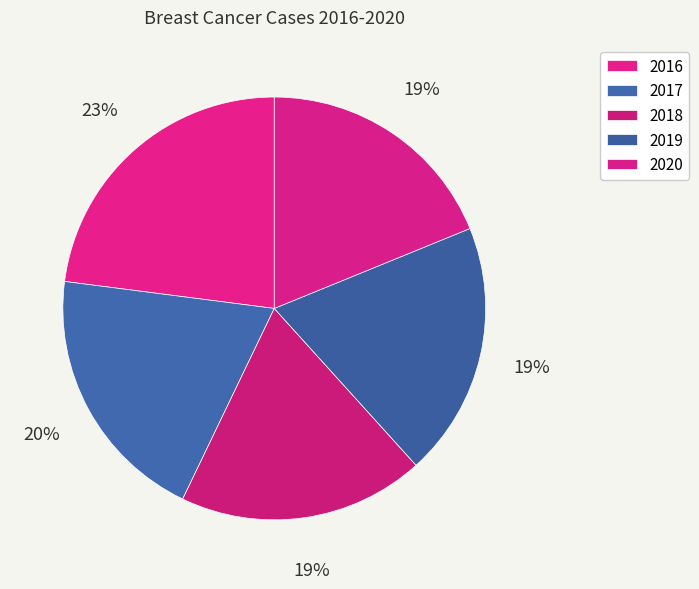

Does 2018 account for over 50% of the chart?

No